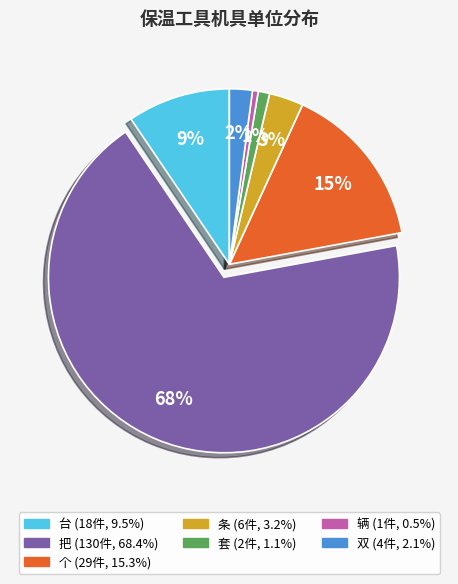

To the nearest percent, what is the average slice percentage?

14%